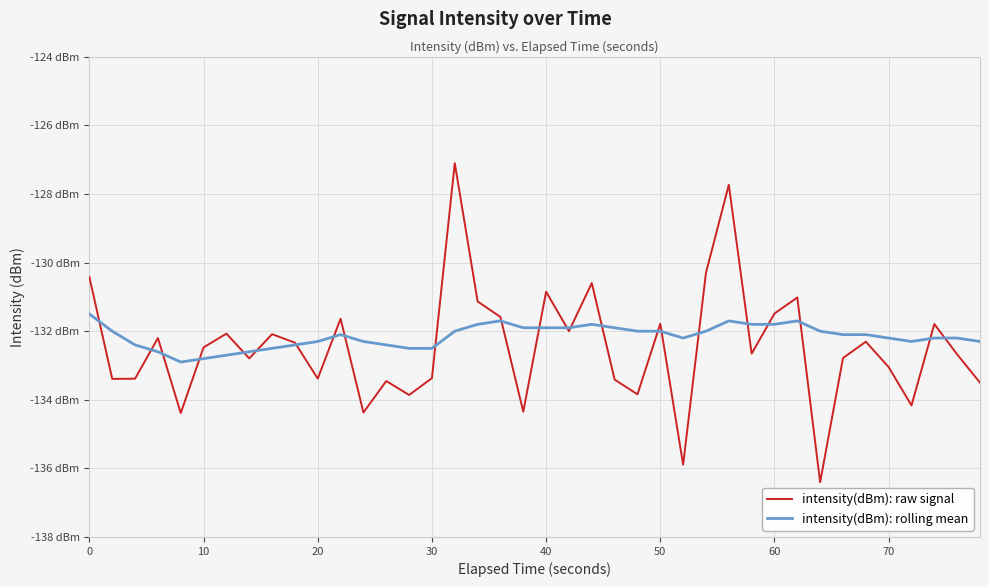

What is the greatest value displayed?

-127.1